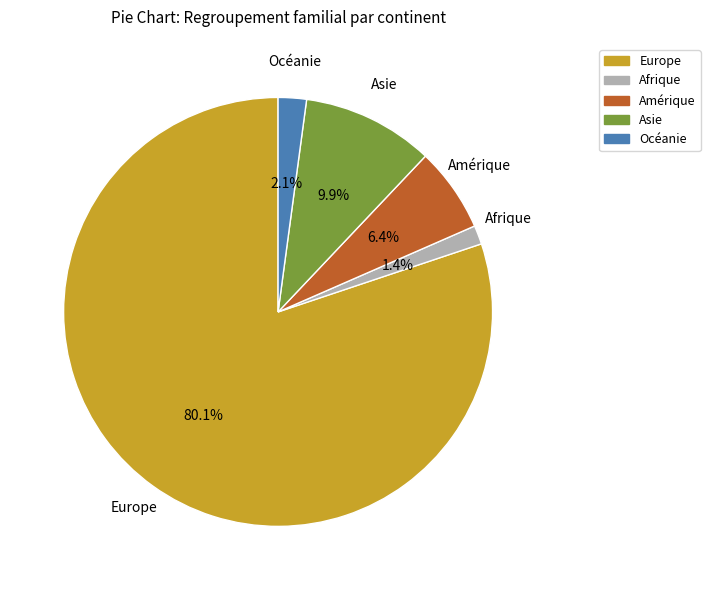

True or false: Europe accounts for 89% of the total.

False